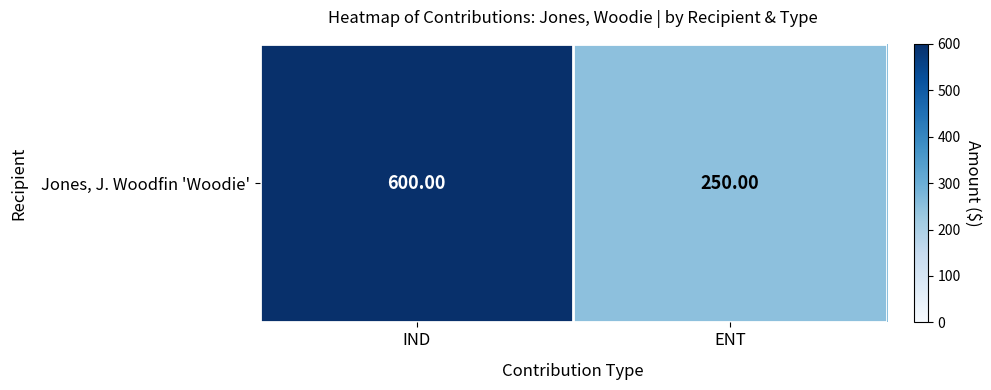

The value at ENT is 74. True or false?

False